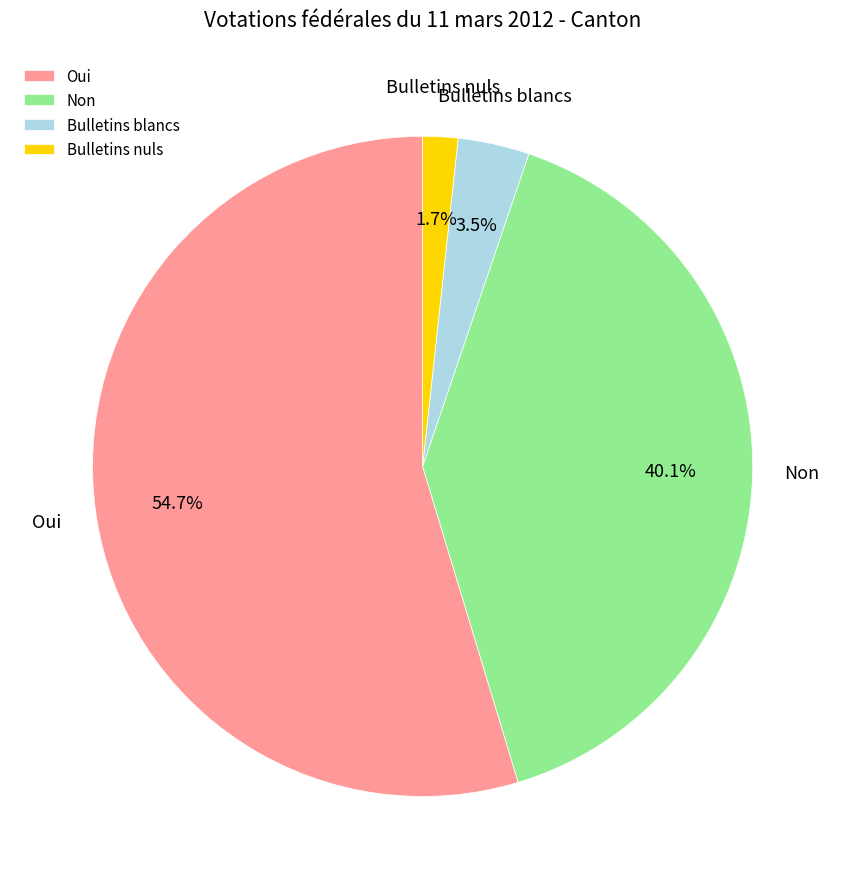

Is the sum of Bulletins nuls and Bulletins blancs greater than half?

No